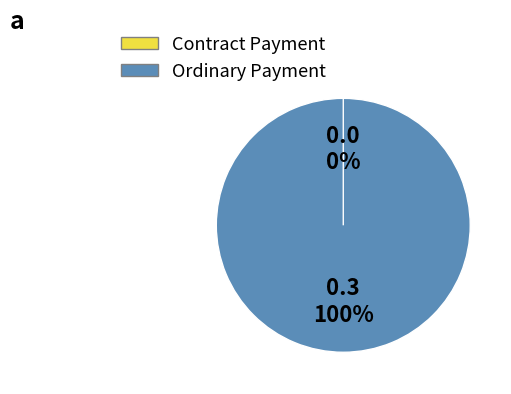

True or false: Ordinary Payment accounts for 99% of the total.

False